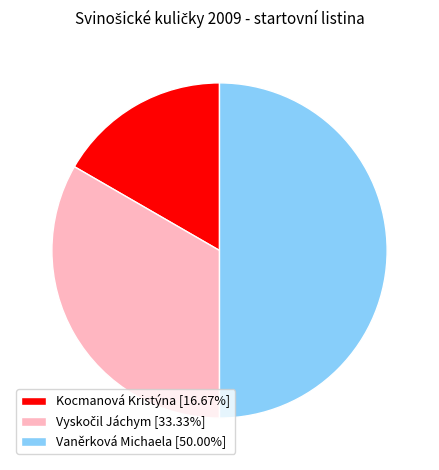

Is Kocmanová Kristýna [16.67%] the majority of the pie?

No